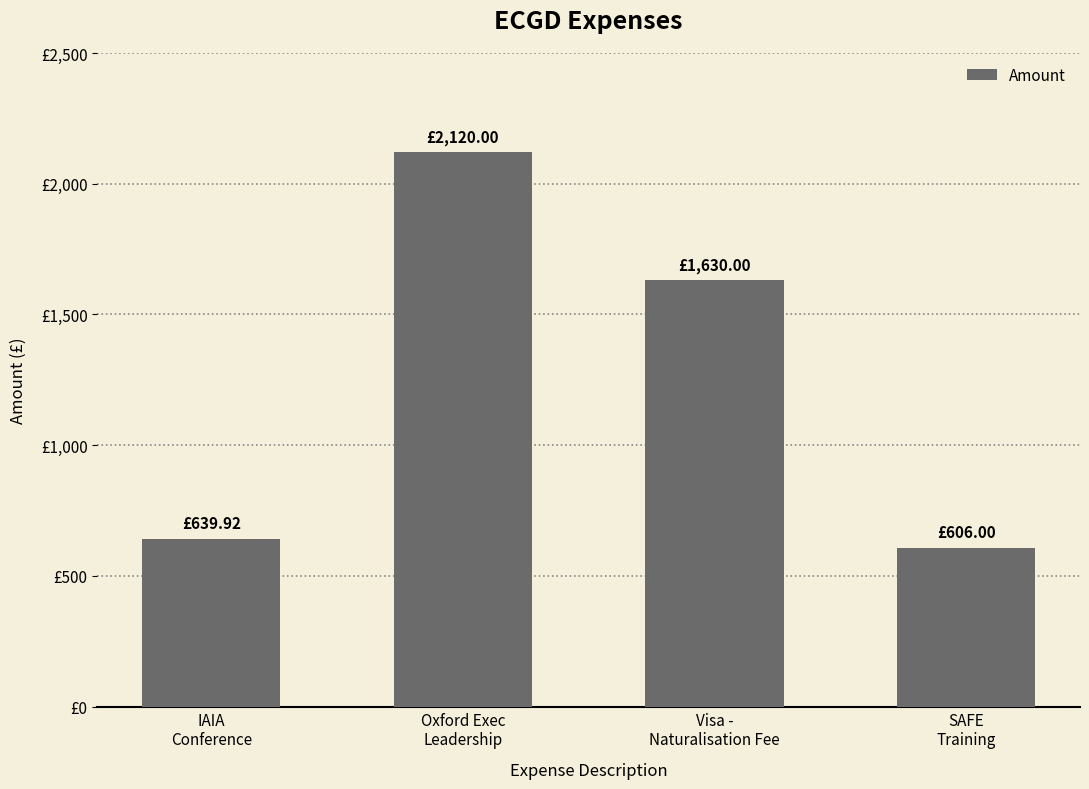

Are the bars horizontal?

No